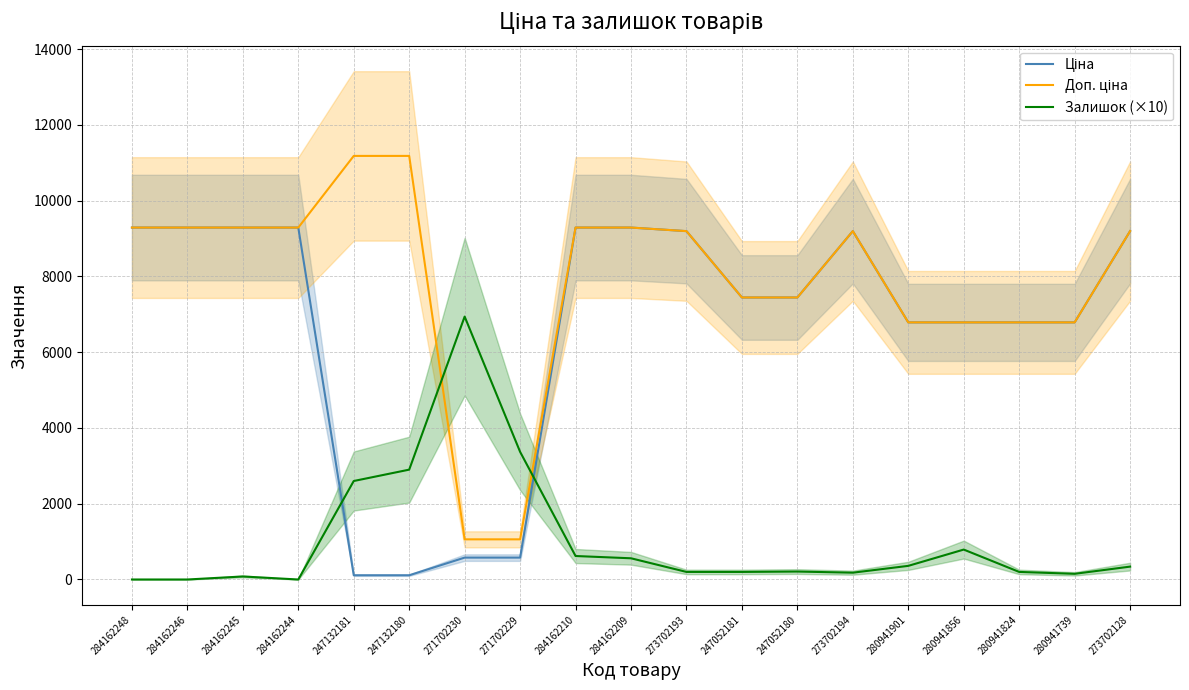

What is the label of the 11th point from the left?

273702193